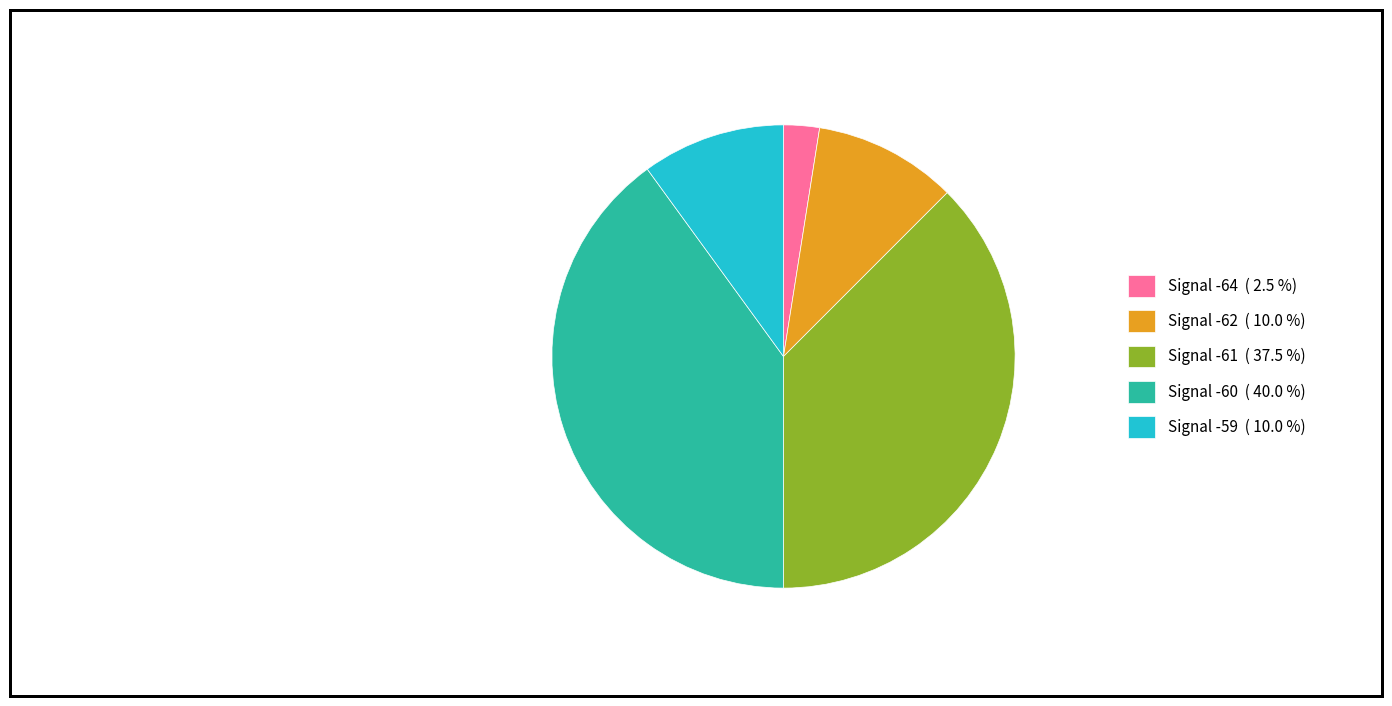

What is the largest slice in the pie chart?

Signal -60 ( 40.0 %)